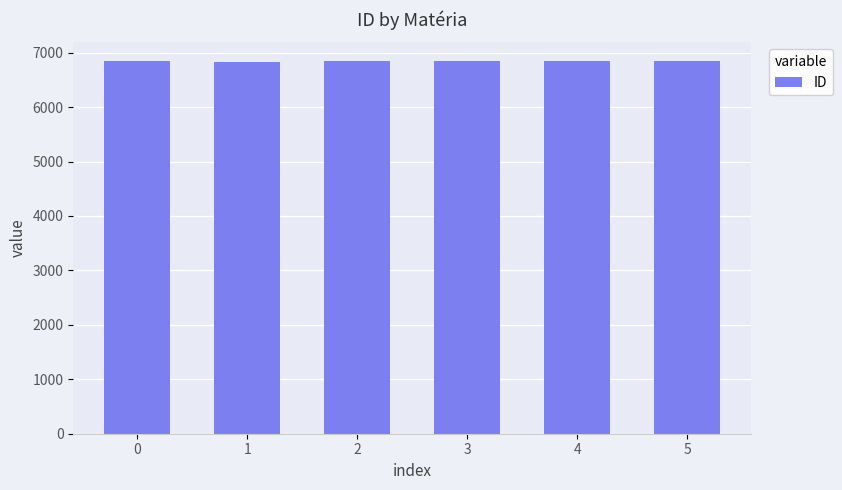

What is the minimum value shown in the chart?

6820